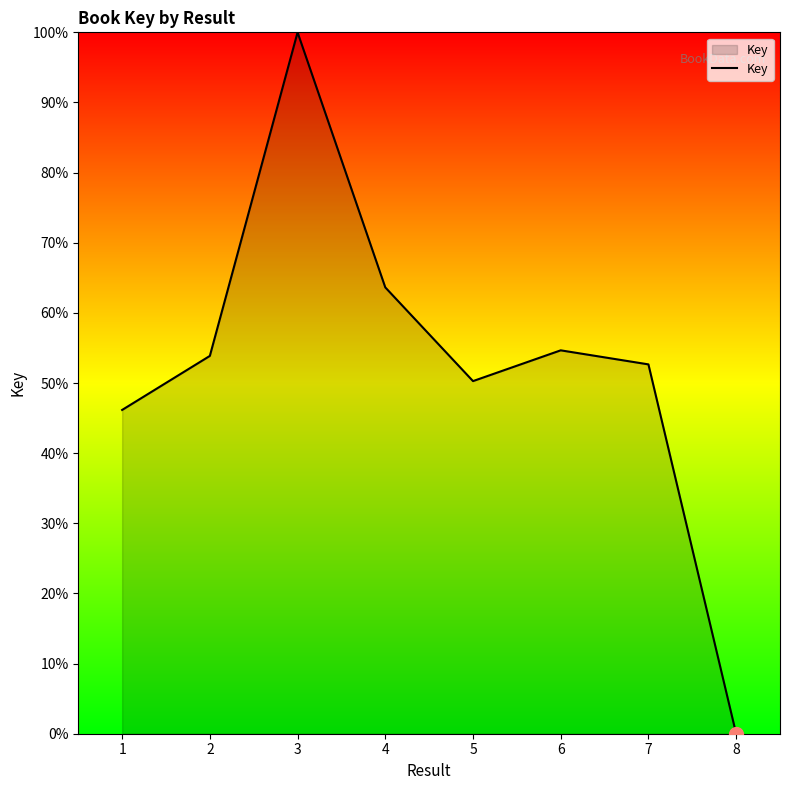

What is the change in value from 4 to 5?

-13.4